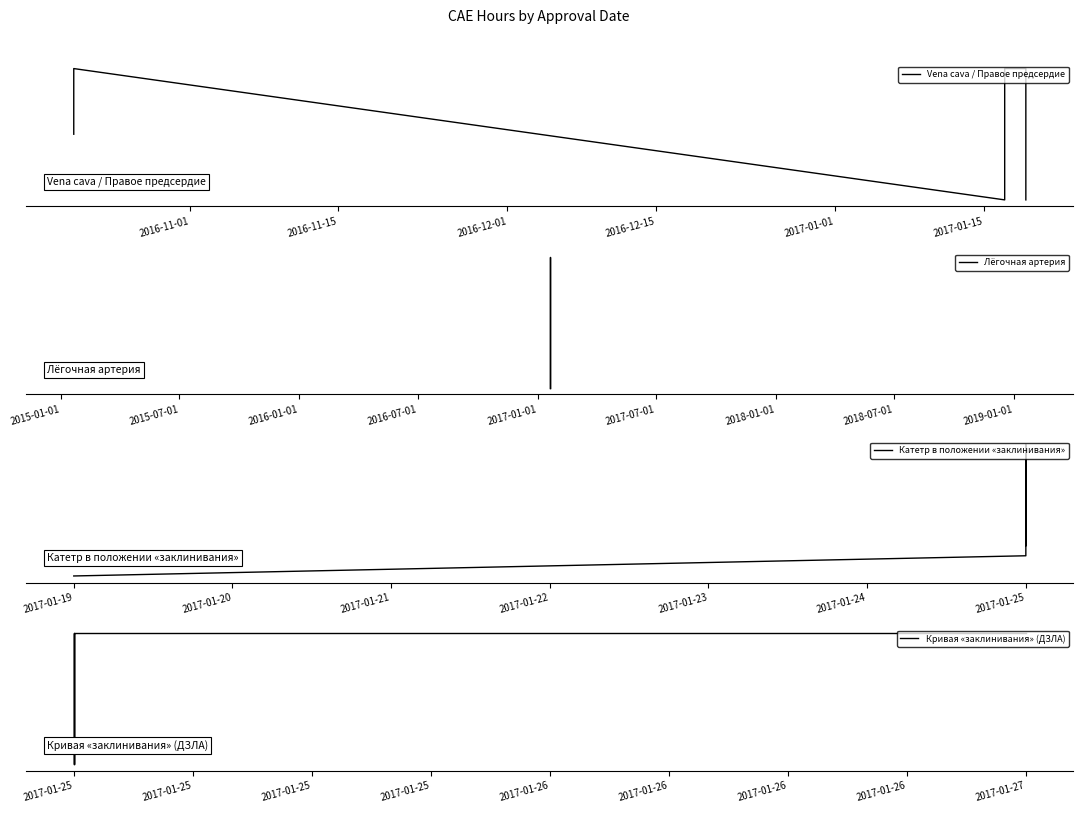

Which series has the widest spread of values?

Лёгочная артерия